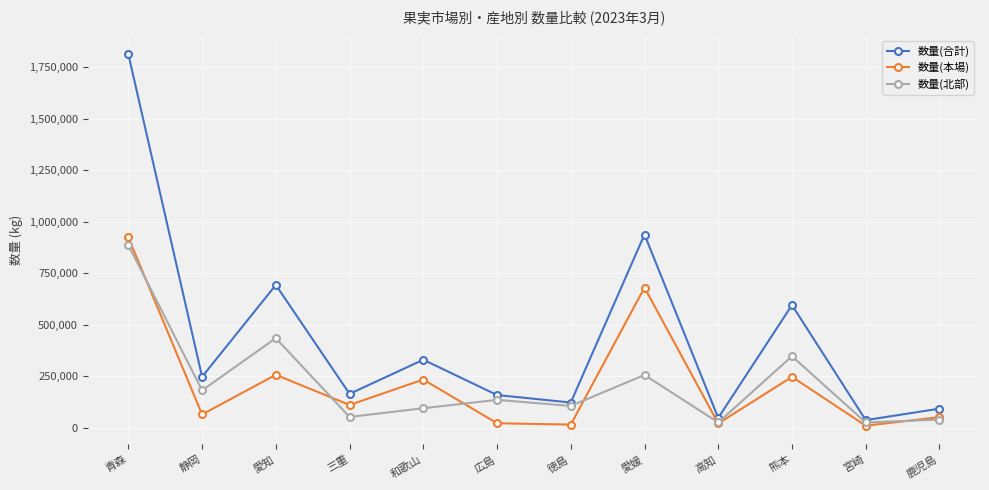

What is the label of the 5th point from the right?

愛媛